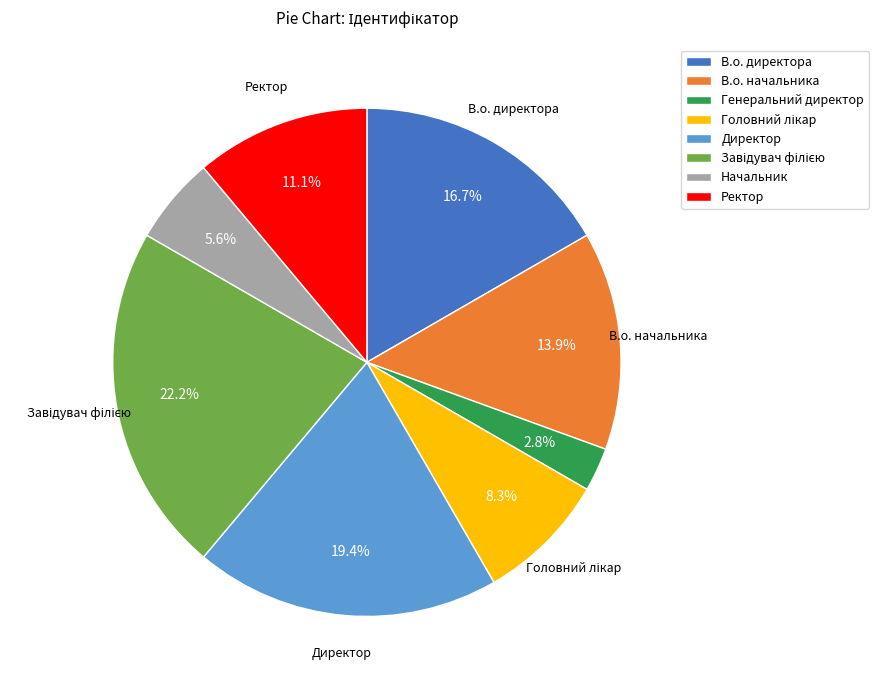

What percentage do В.о. начальника and Директор together represent?

33.3%